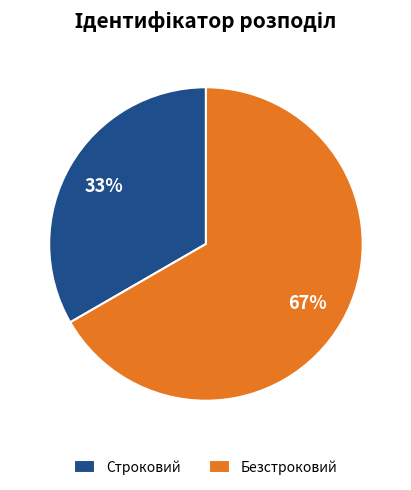

Is there a majority slice in this chart?

Yes